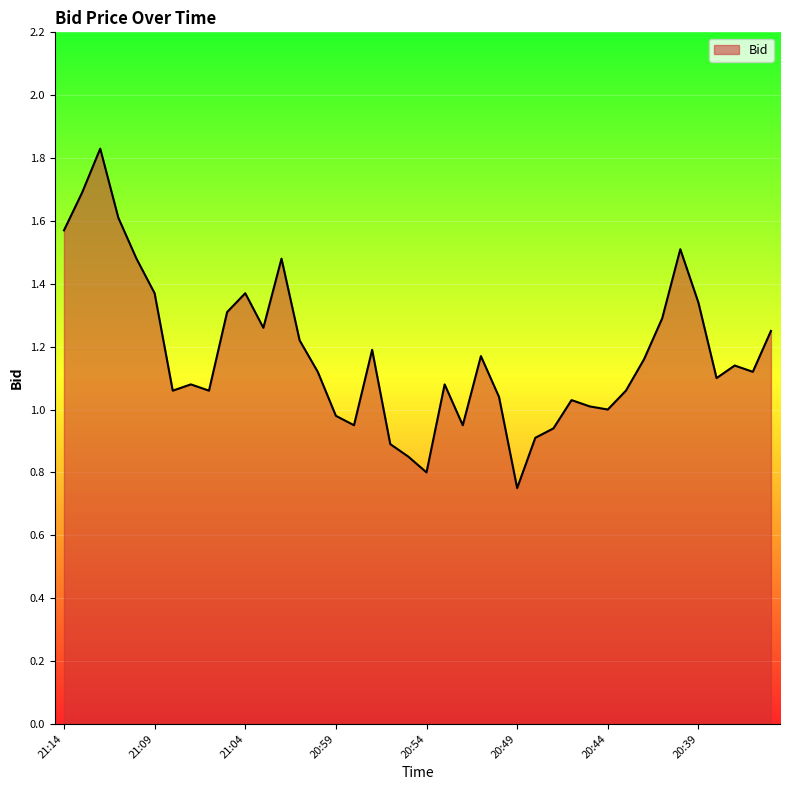

Does the chart display data point markers on the line(s)?

No